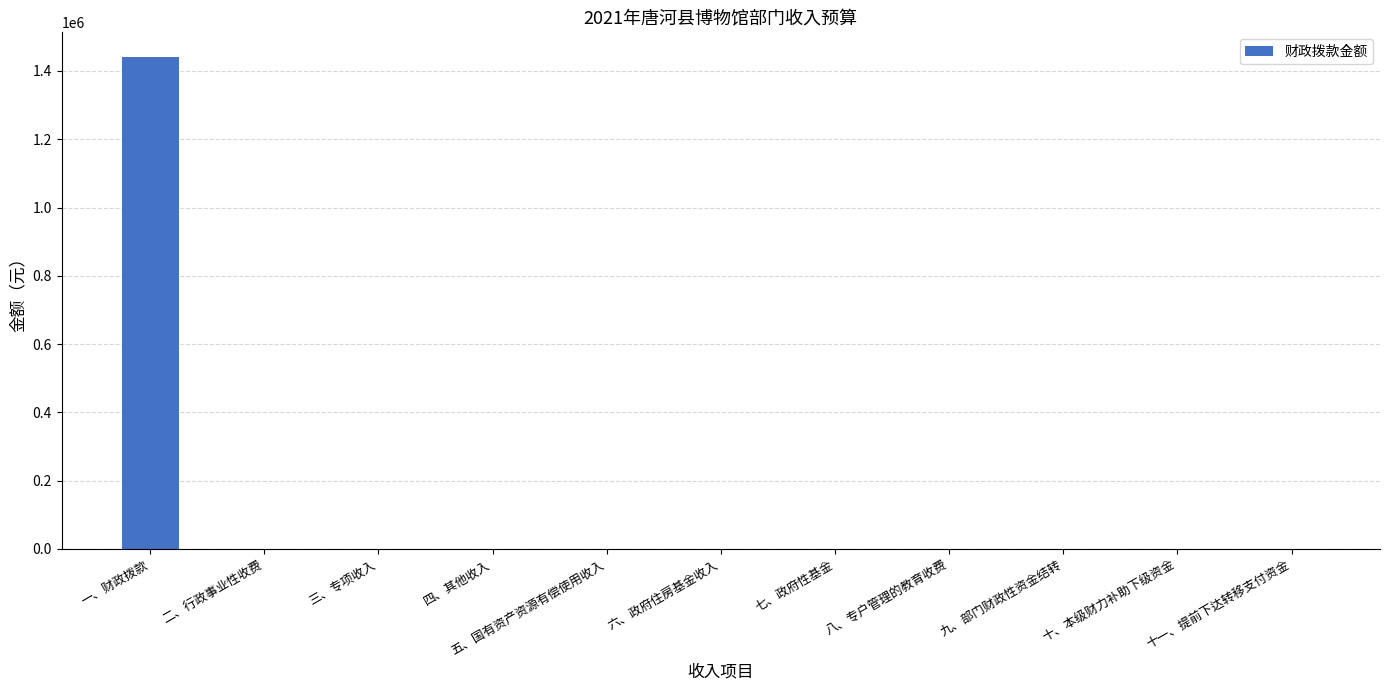

Which label corresponds to the largest value in the chart?

一、财政拨款